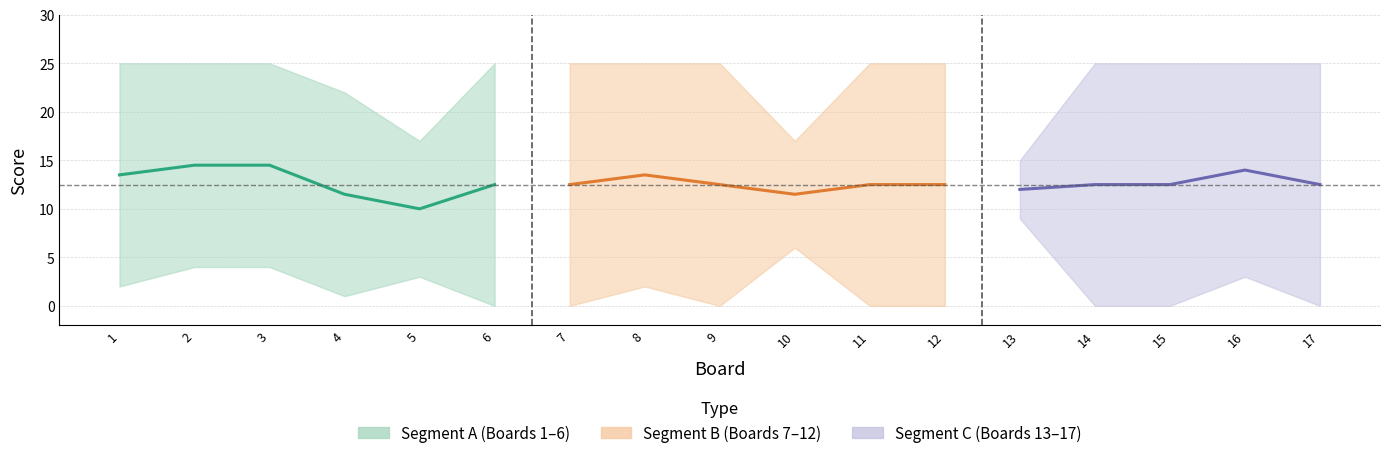

What is the sum of the Score 2 values at 16 and 1?

5